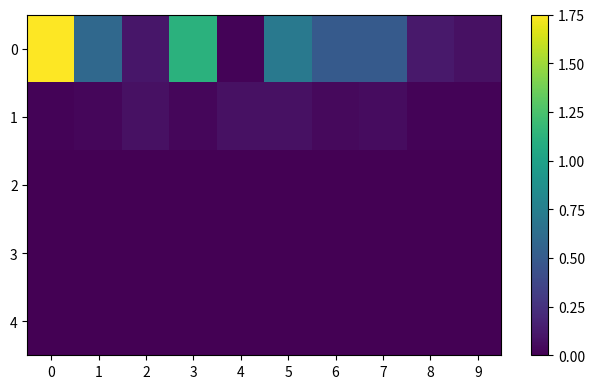

What is the difference between the highest and lowest values at 4?

0.1